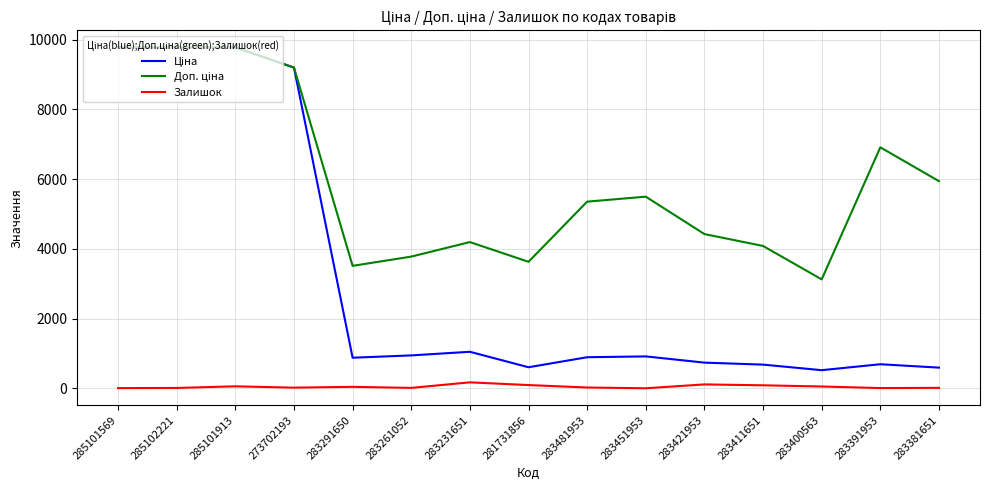

What is the total value across all series at 285101569?

19558.0